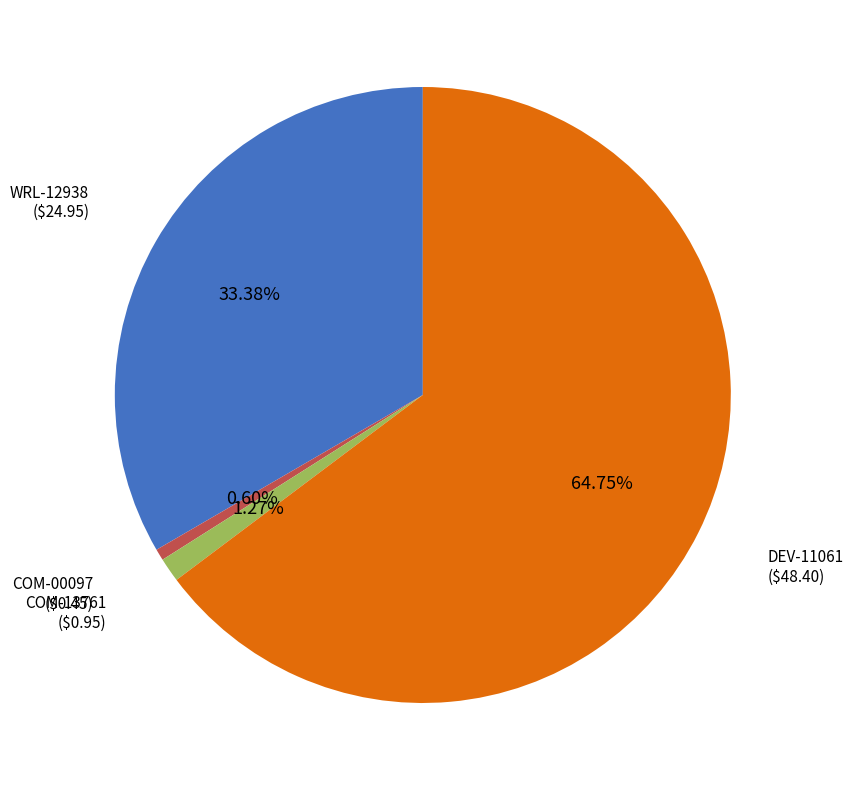

To the nearest percent, what is the combined percentage of COM-00097 and DEV-11061?

65%